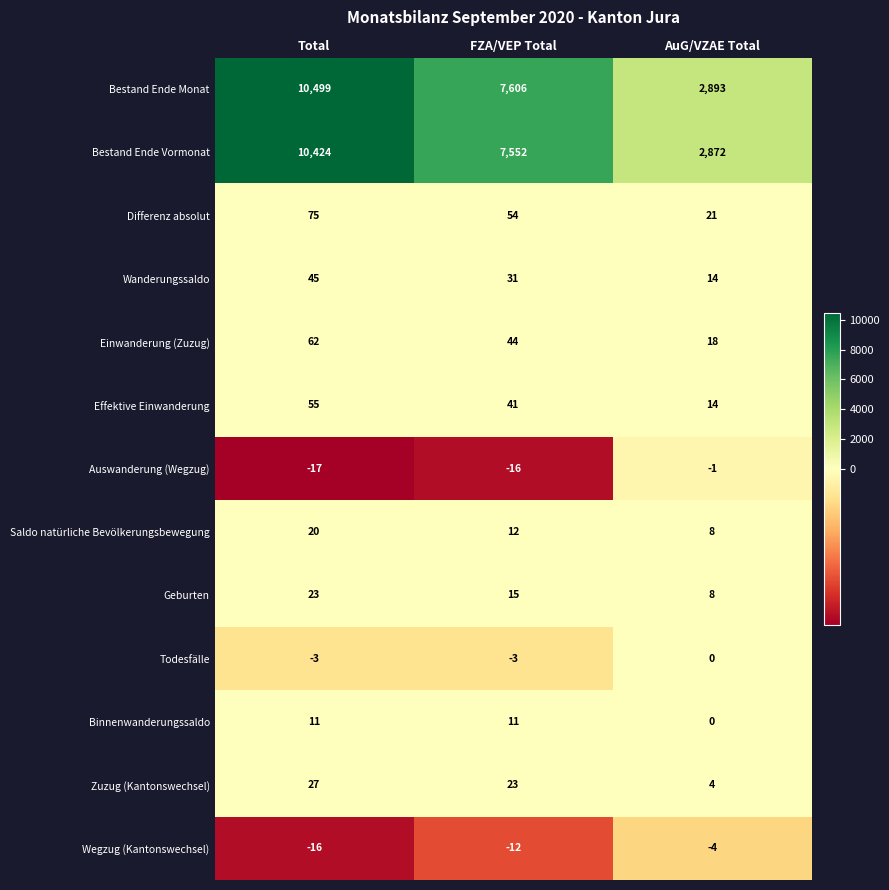

Which series has the largest total across all categories?

Bestand Ende Monat